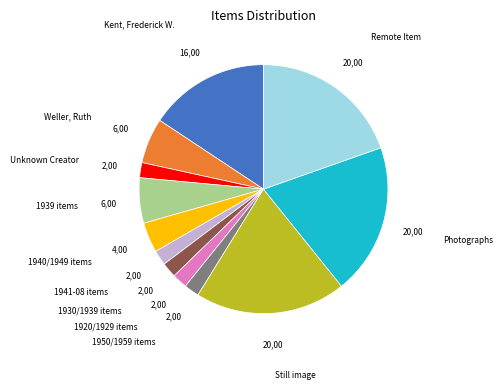

Combined, do Kent, Frederick W. and Photographs account for over 50%?

No